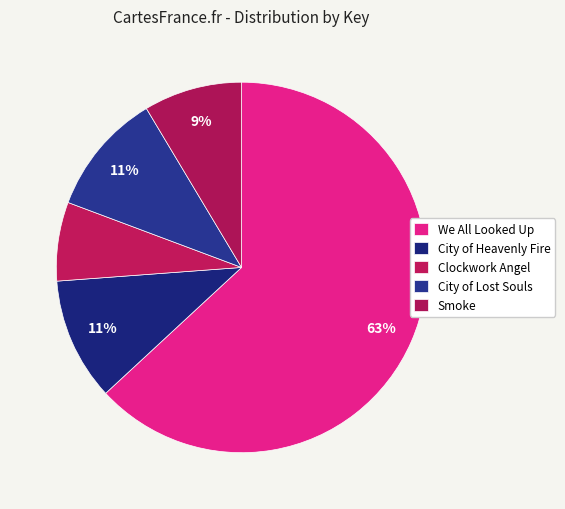

Count the number of slices in the pie.

5